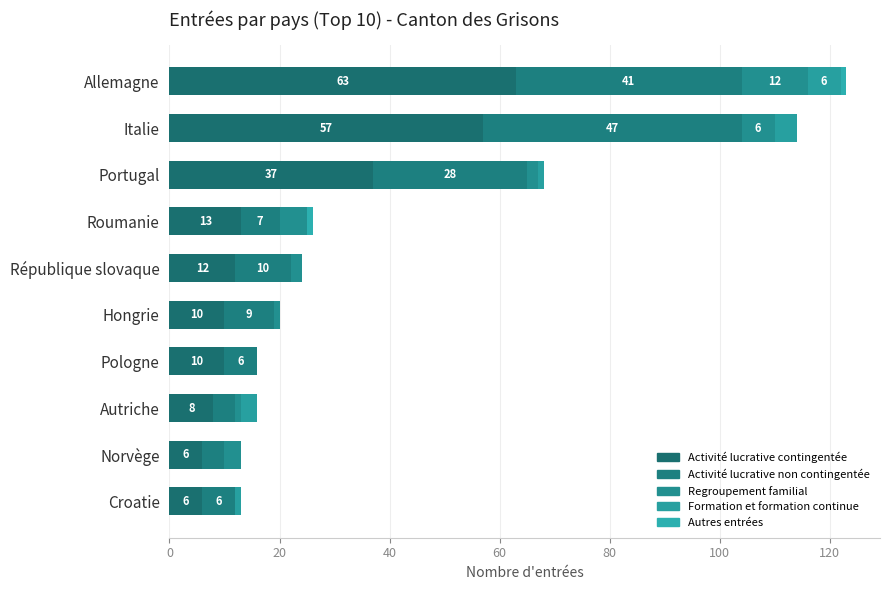

Count the number of data series in this chart.

5